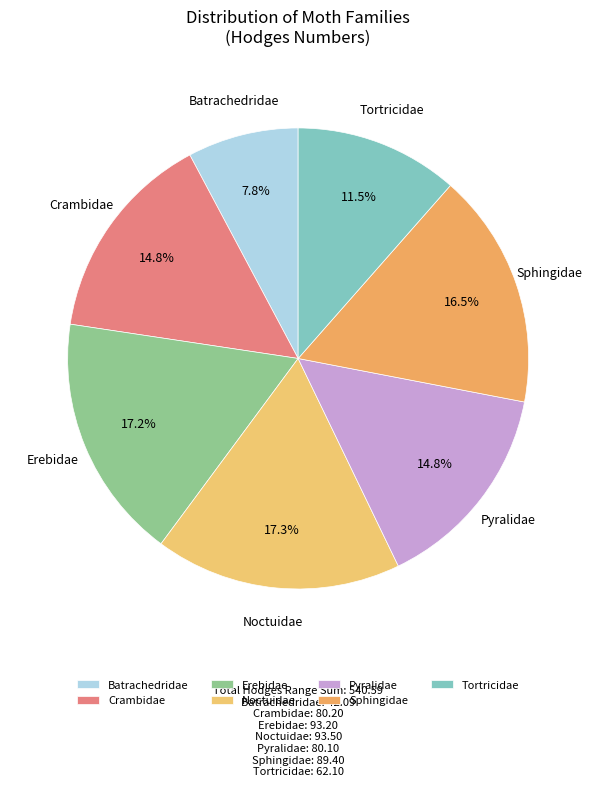

Is Batrachedridae the majority of the pie?

No